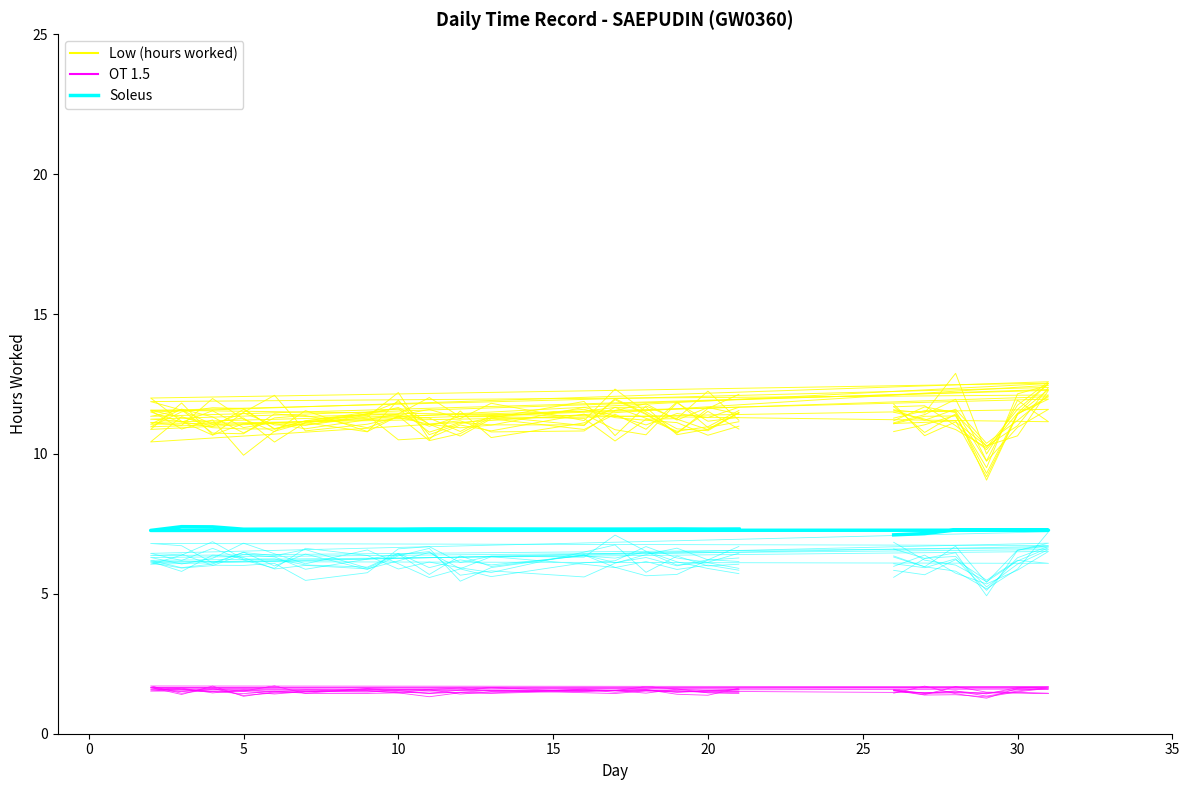

True or false: Low (hours worked) has more than 2 interior local peaks.

True